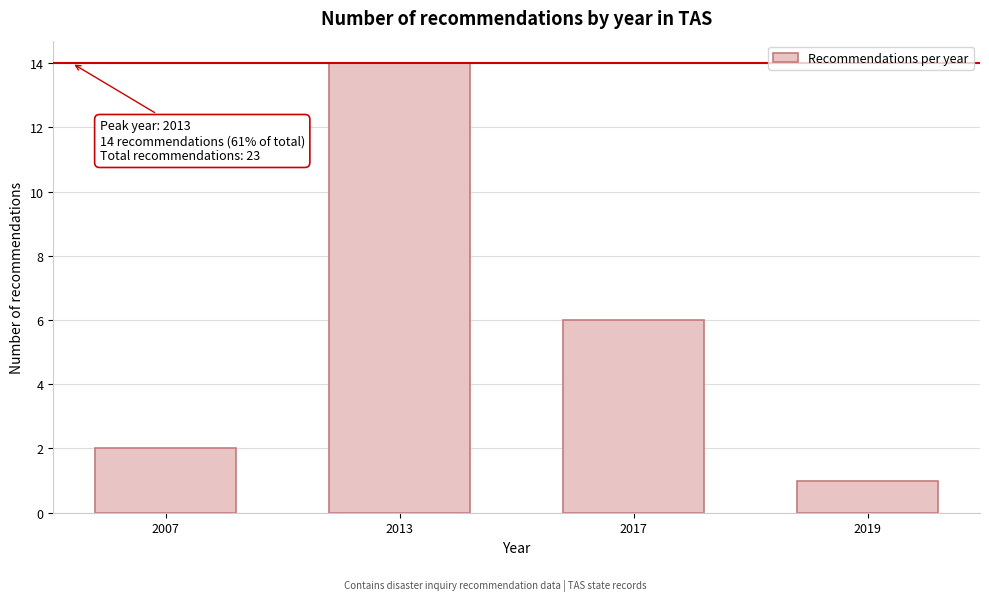

Reading left to right, list all the values displayed in this chart.

2	14	6	1